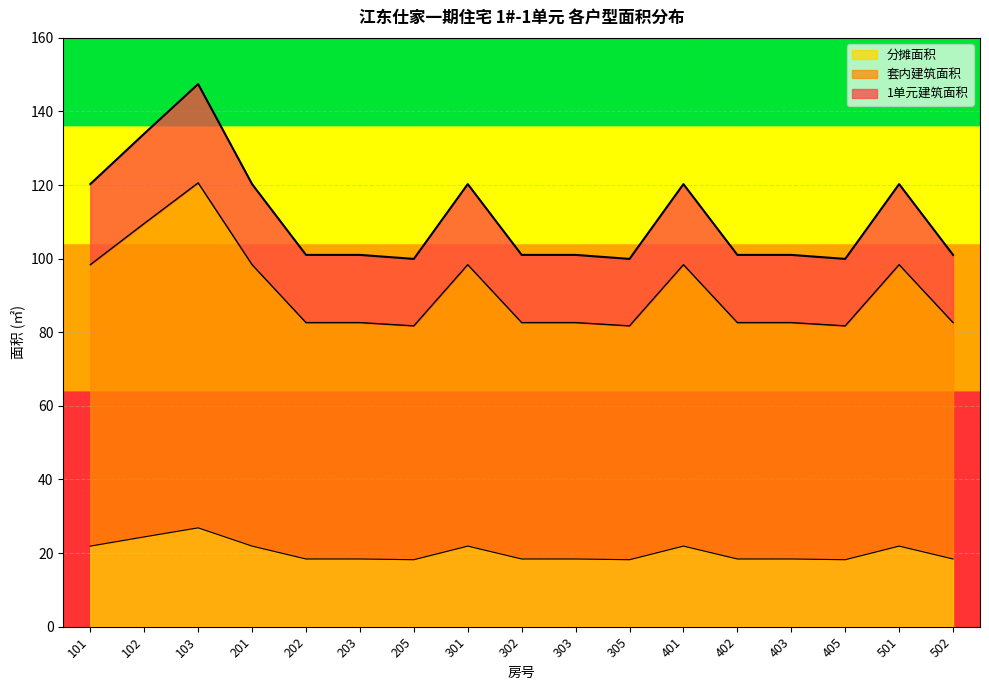

What is the value of the 1单元建筑面积 point at the 7th from the left?

99.9